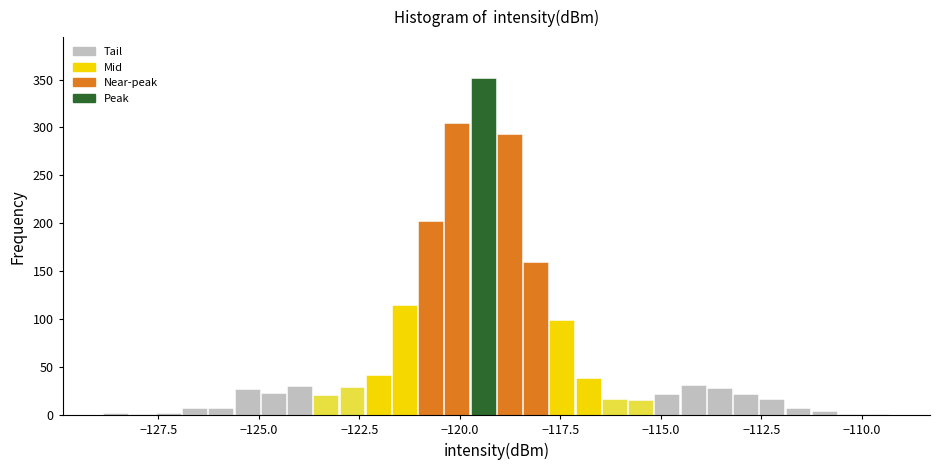

Read against the x-axis, roughly where is the centre of the tallest bar?

-119.5